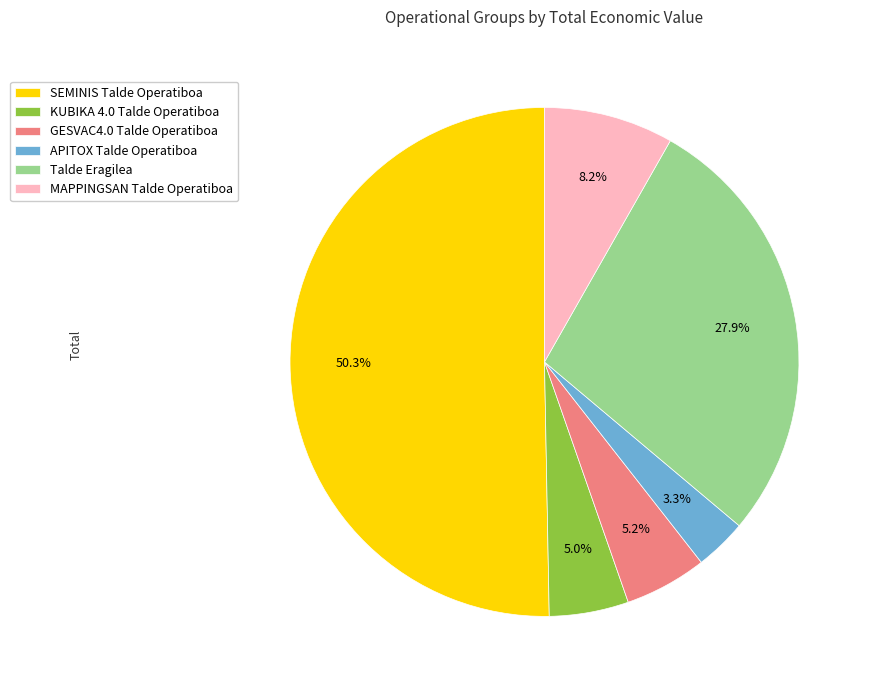

Which slice is the largest?

SEMINIS Talde Operatiboa